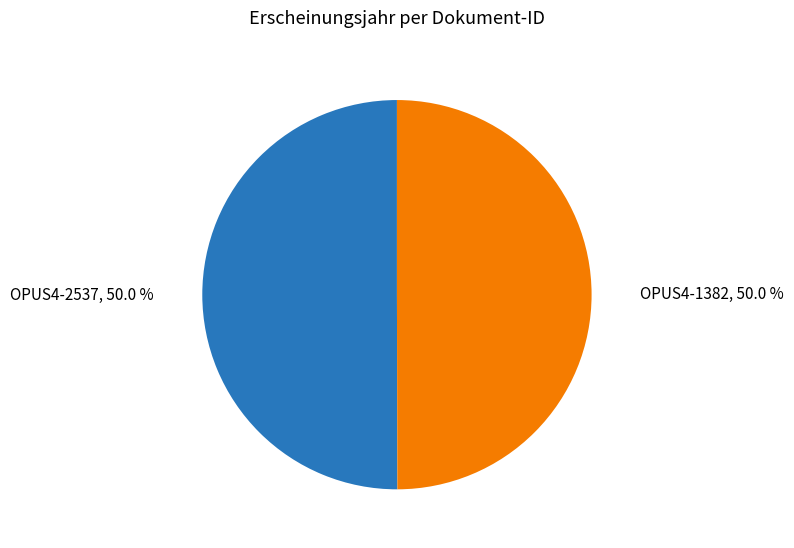

What portion of the pie excludes OPUS4-1382?

50.0%